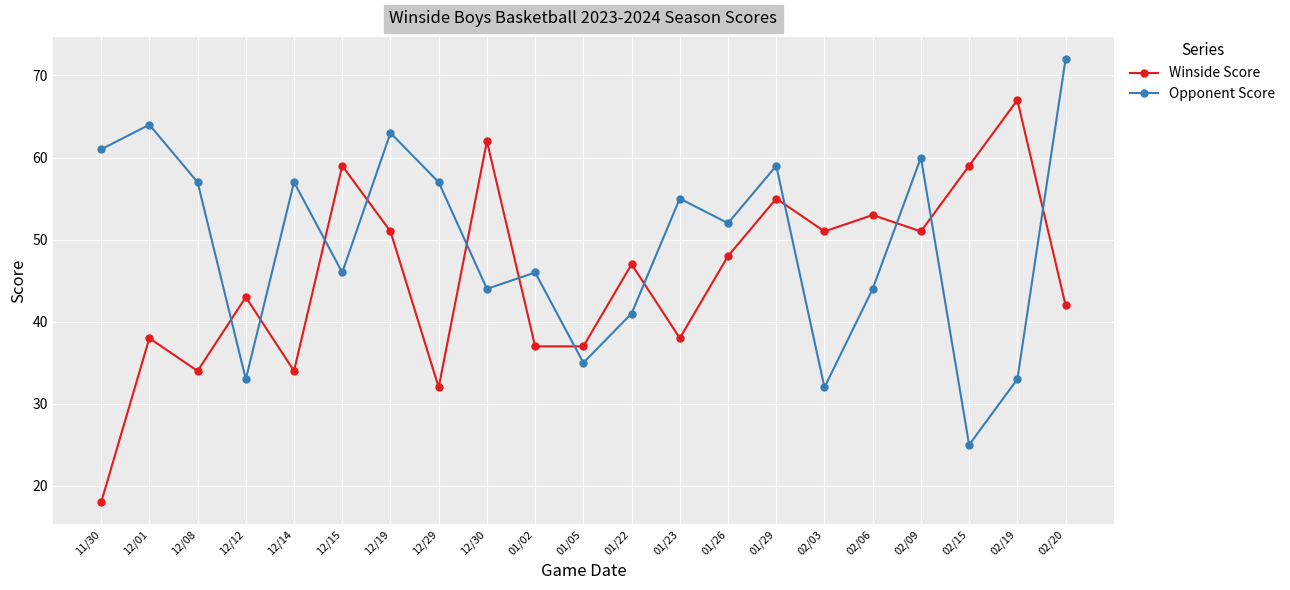

How many interior local peaks does the Opponent Score series have?

7